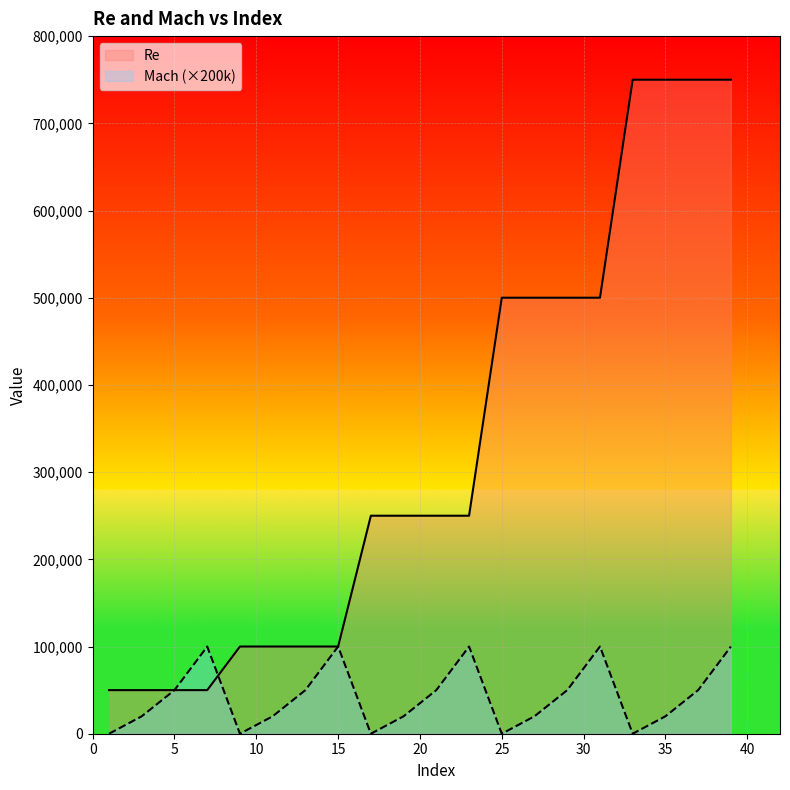

List the labels in order of Mach value, largest first.

7, 15, 23, 31, 39, 5, 13, 21, 29, 37, 3, 11, 19, 27, 35, 1, 9, 17, 25, 33